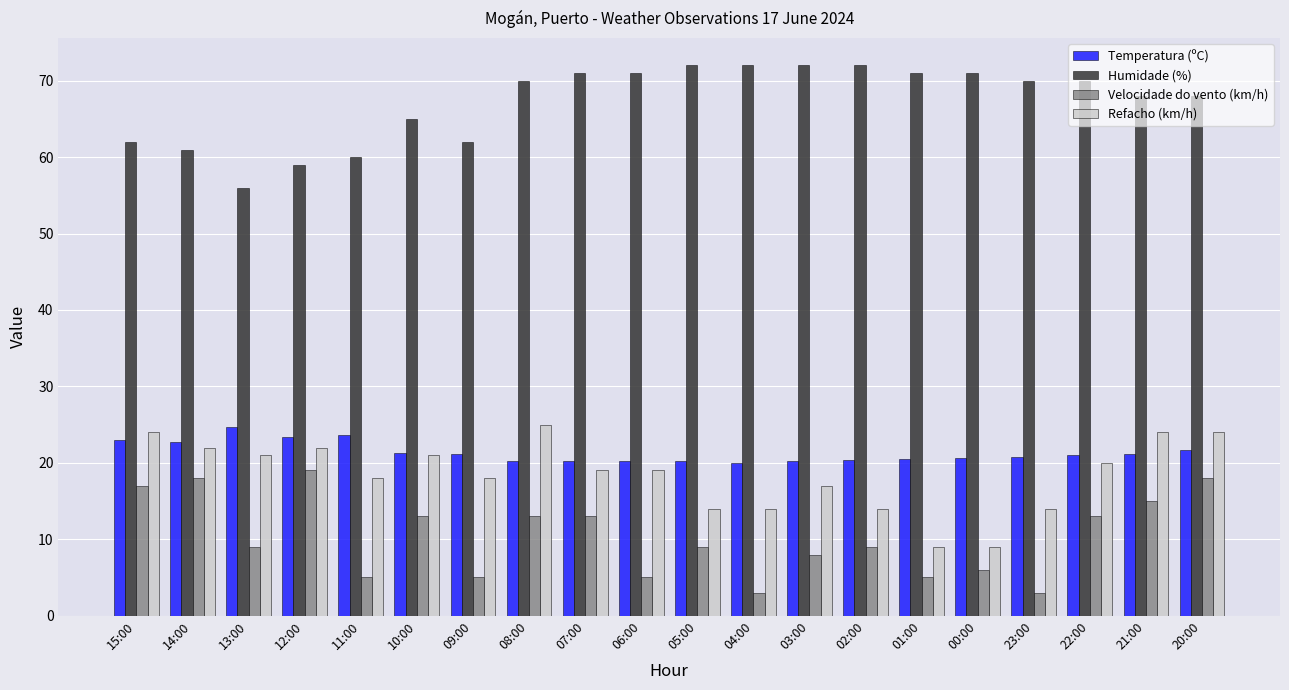

Which category has the lowest value in the Humidade (%) series?

13:00